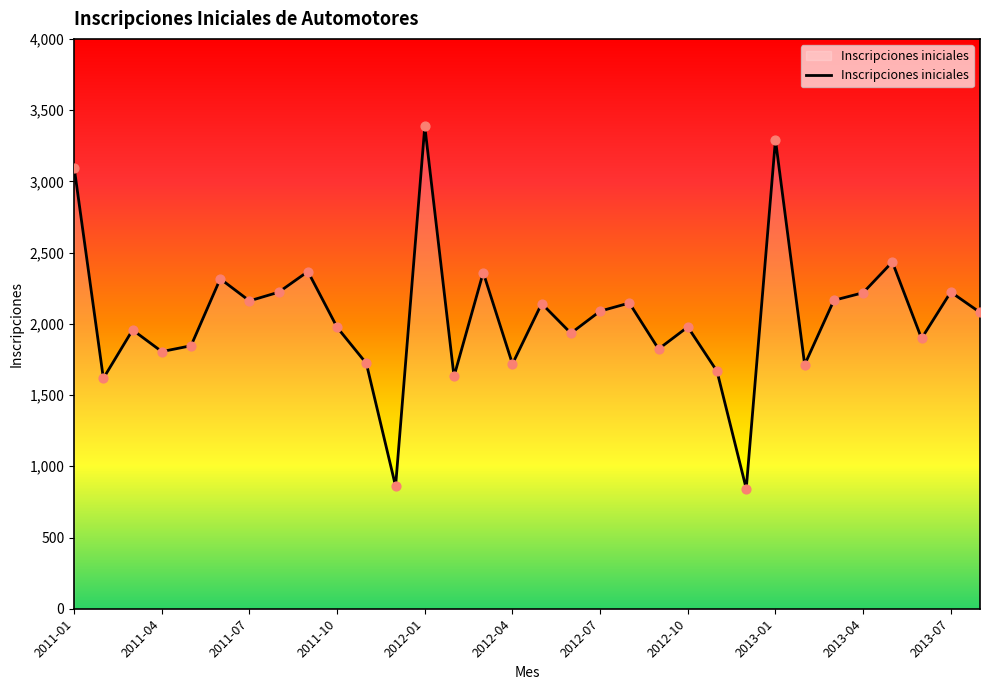

What is the greatest value displayed?

3386